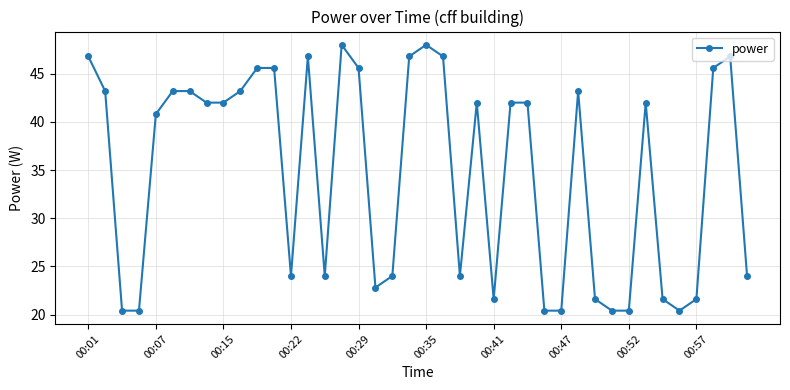

What is the minimum value shown in the chart?

20.4